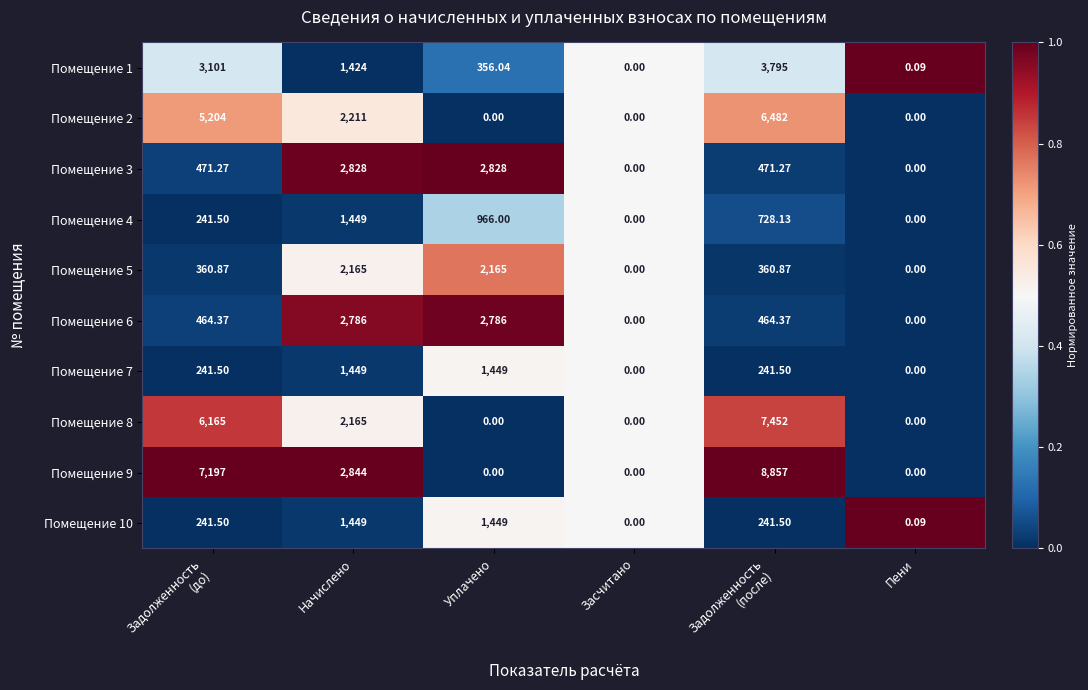

Is the value of Помещение 1 at Пени greater than the value of Помещение 9 at Пени?

Yes